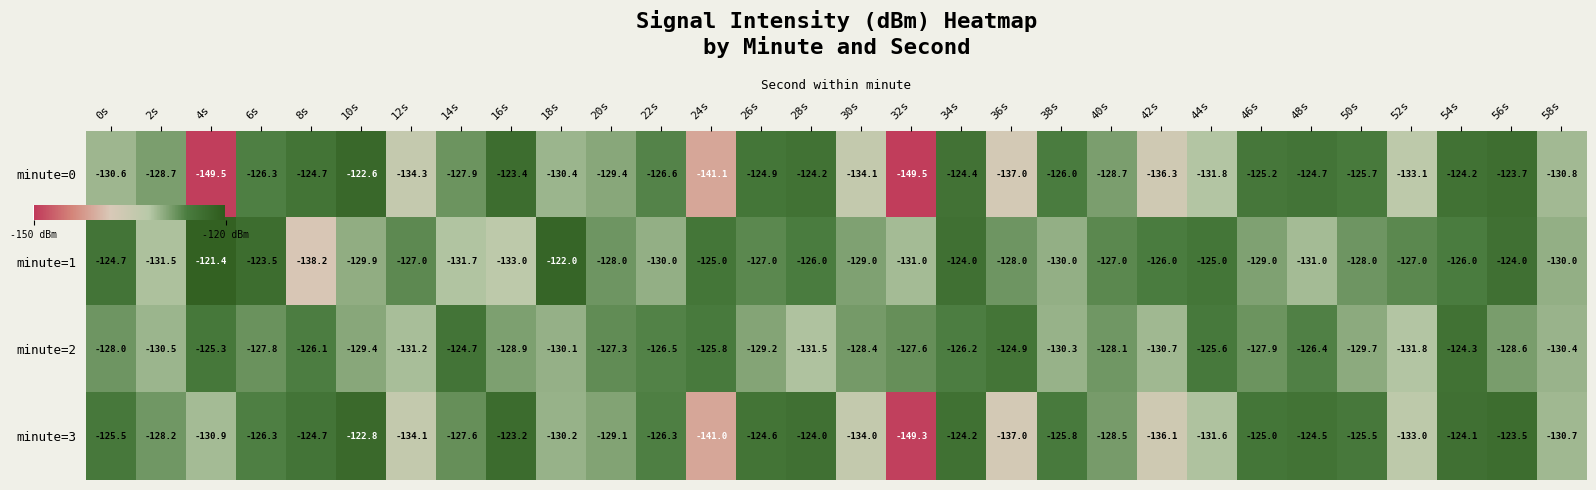

What is the average value of the minute=3 series?

-129.0